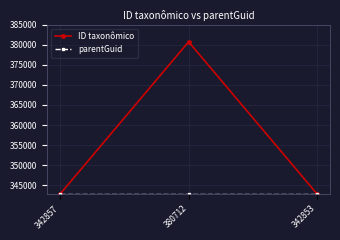

Which series has the widest spread of values?

ID taxonômico